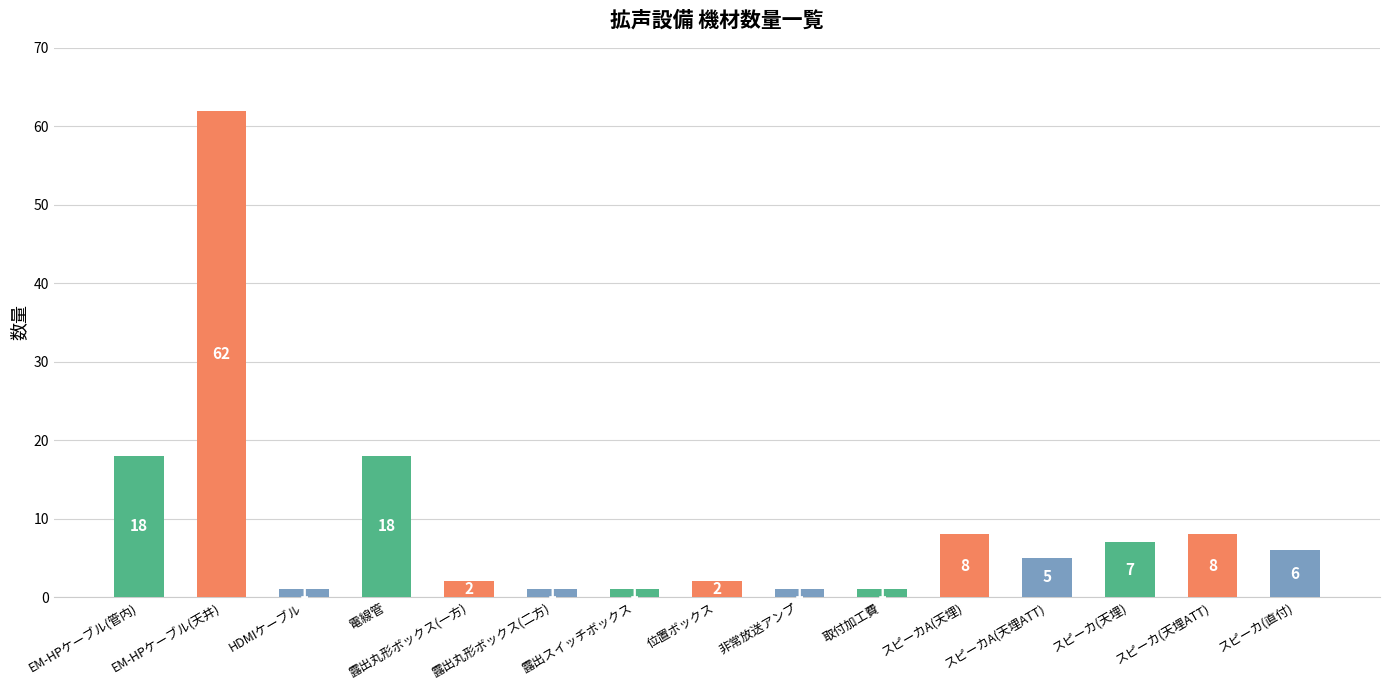

What is the label of the 10th bar from the right?

露出丸形ボックス(二方)